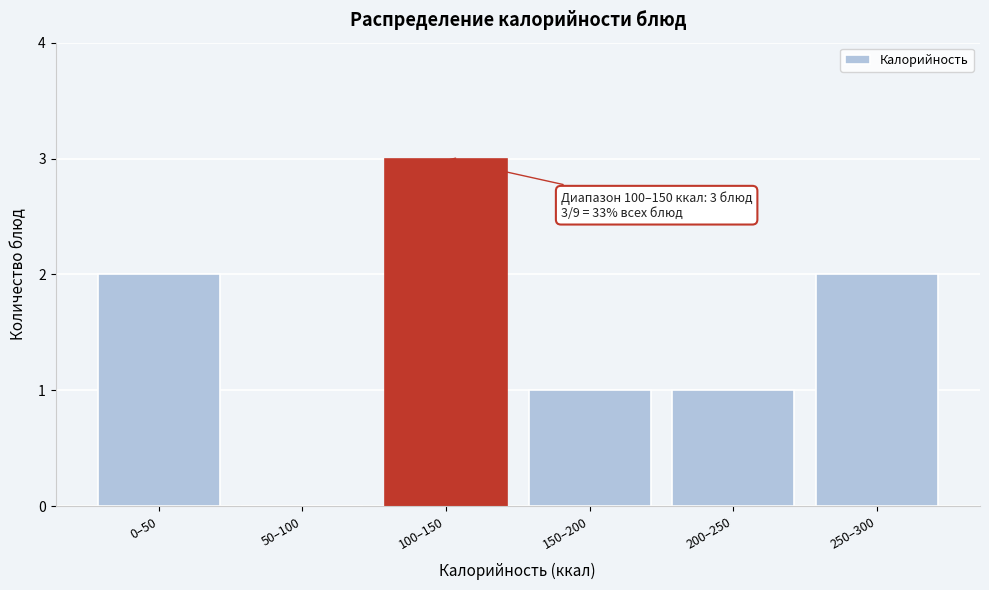

Reading left to right, list all the values displayed in this chart.

0–50=2	50–100=0	100–150=3	150–200=1	200–250=1	250–300=2